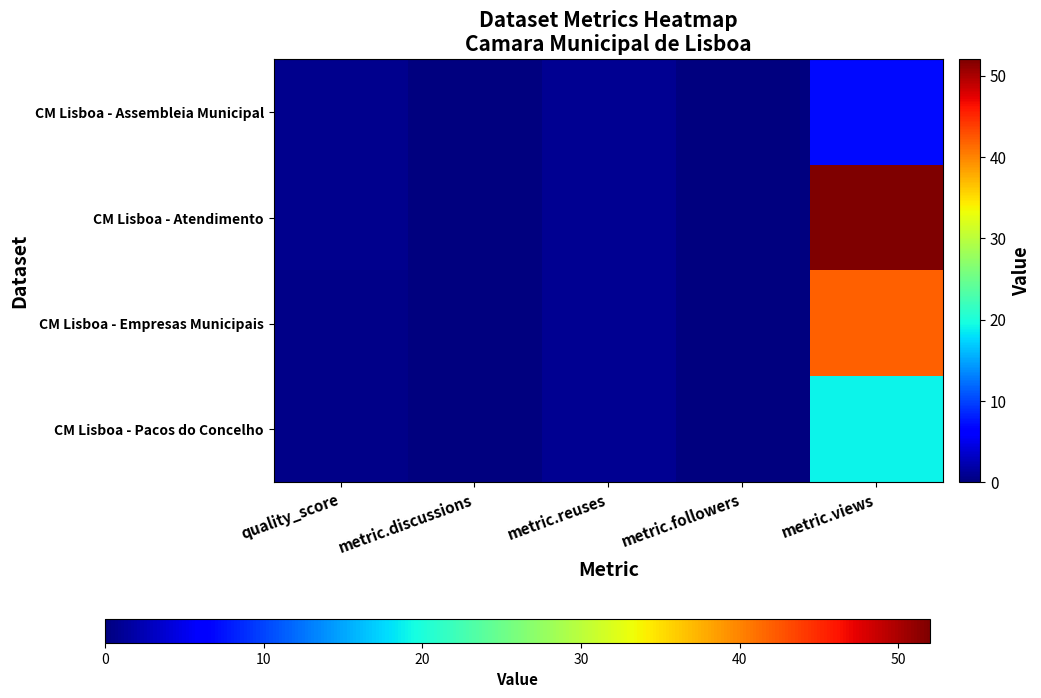

Count the number of categories in the chart.

5